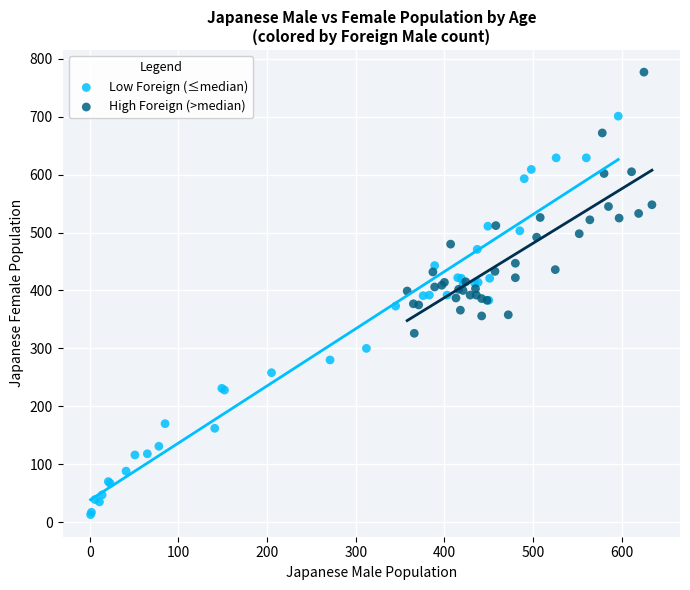

What are all the series names shown in the legend?

Low Foreign (≤median), High Foreign (>median)